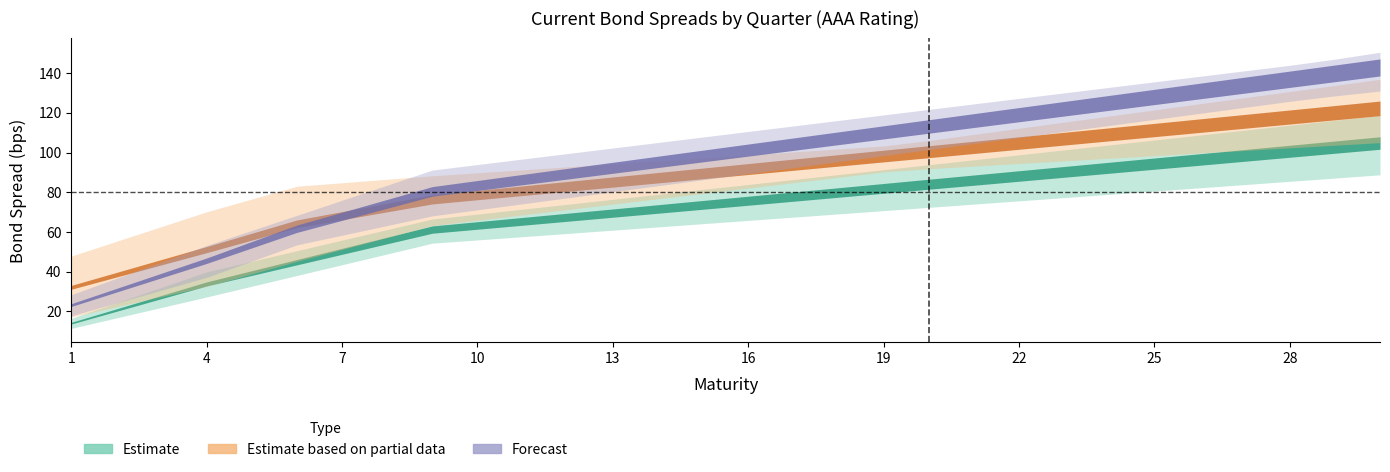

Between 1 and 27, which is larger?

27